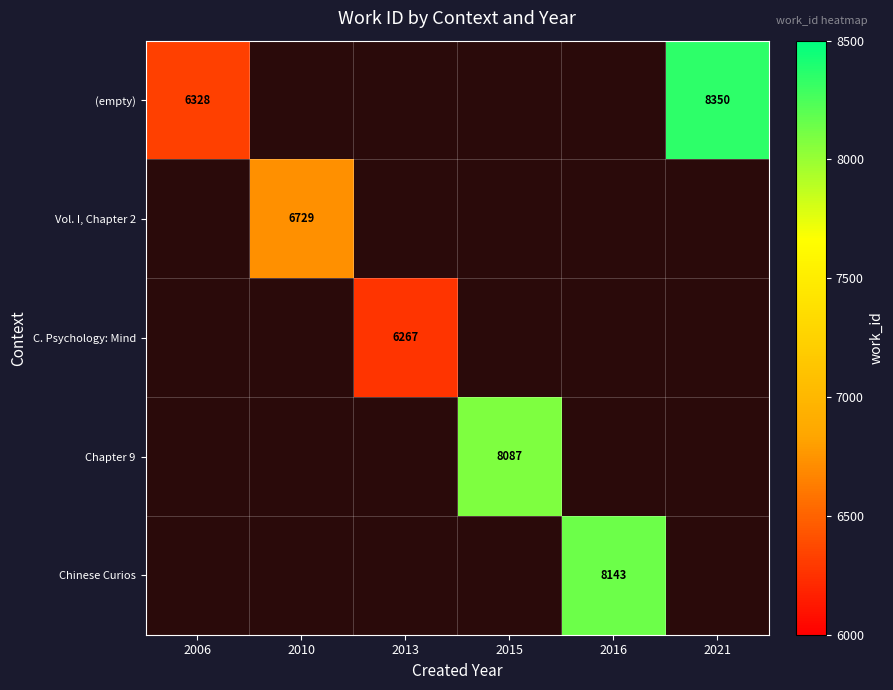

Is it true that Vol. I, Chapter 2 equals 10819 at 2010?

False